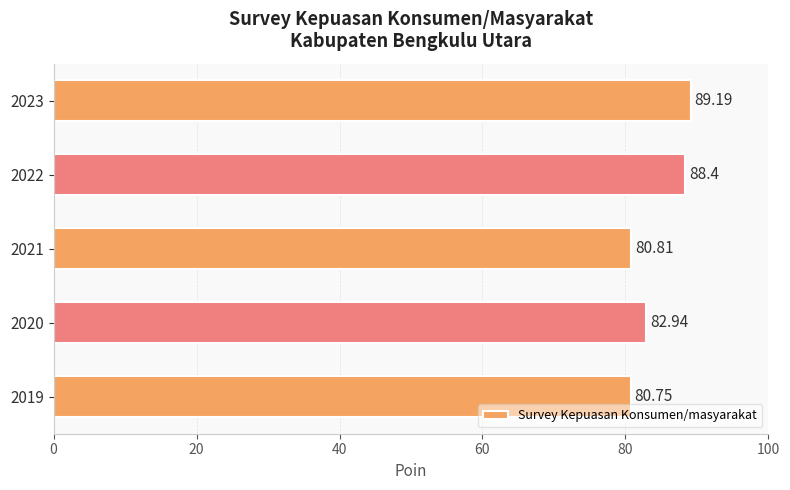

What is the sum of all values?

422.1